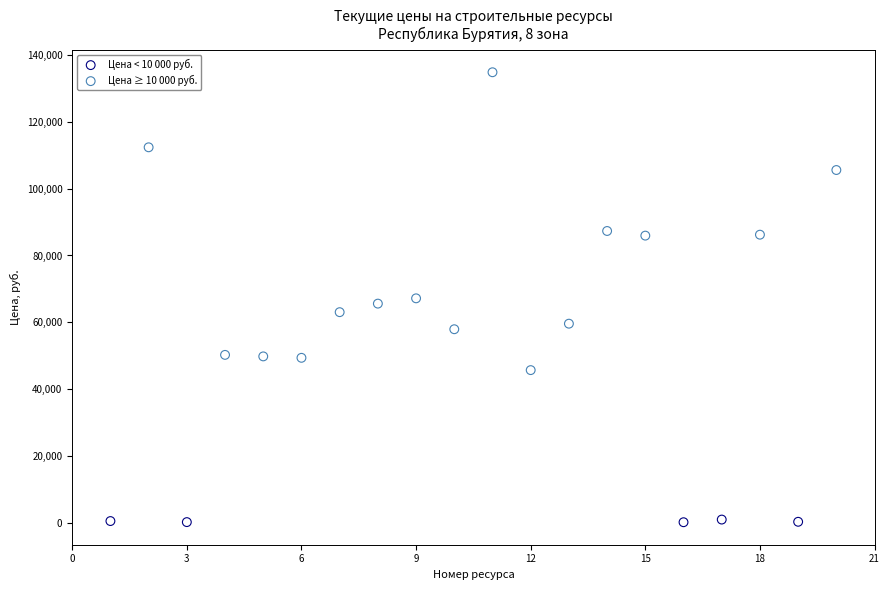

Which series reaches the maximum Y coordinate?

Цена ≥ 10 000 руб.